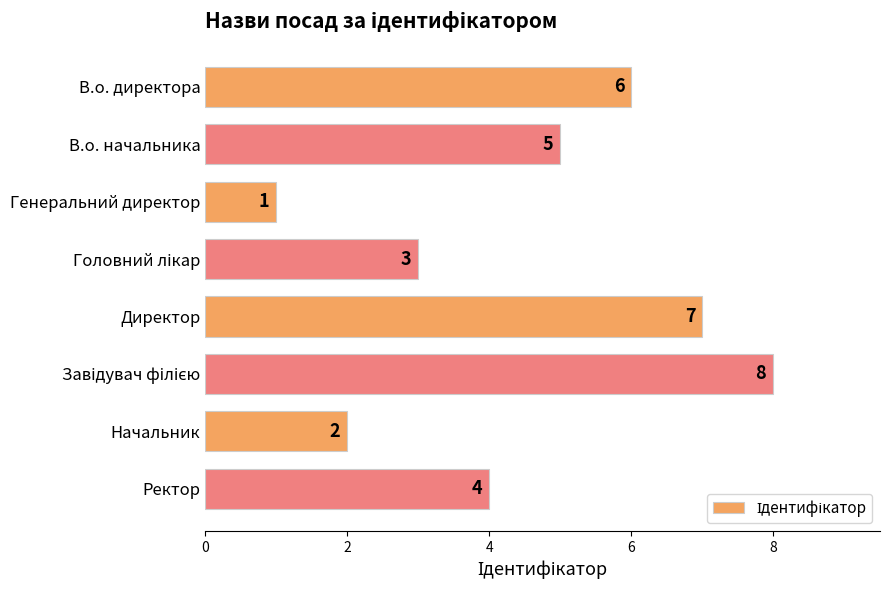

What is the greatest value displayed?

8